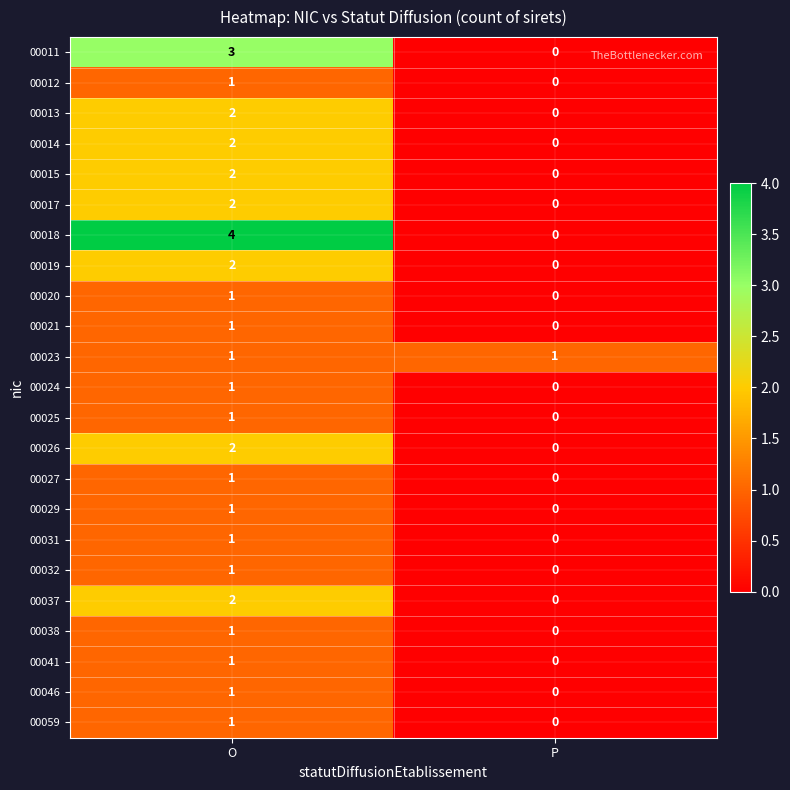

What is the spread (max minus min) of values at O?

3